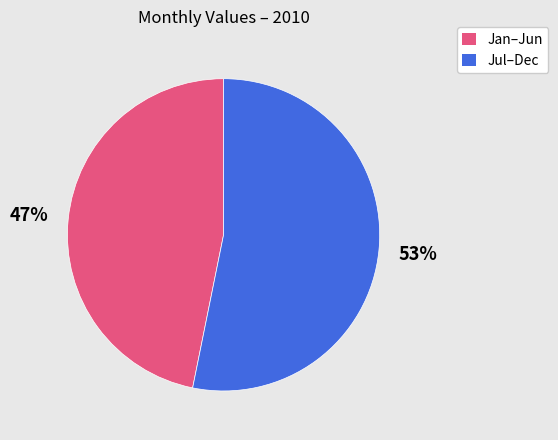

Which has a higher value, Jul–Dec or Jan–Jun?

Jul–Dec